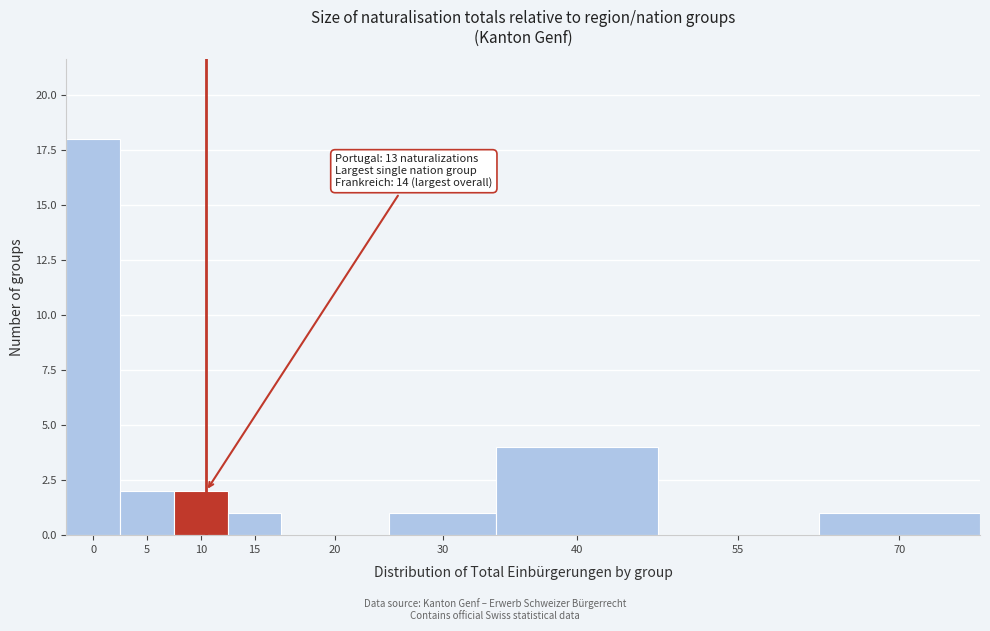

Reading left to right, list all the values displayed in this chart.

0=18	5=2	10=2	15=1	20=0	30=1	40=4	55=0	70=1